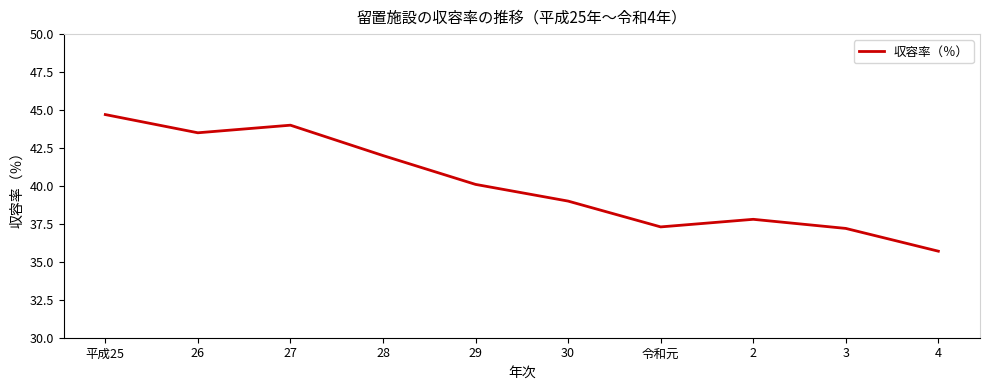

At which label is the value closest to 40?

29